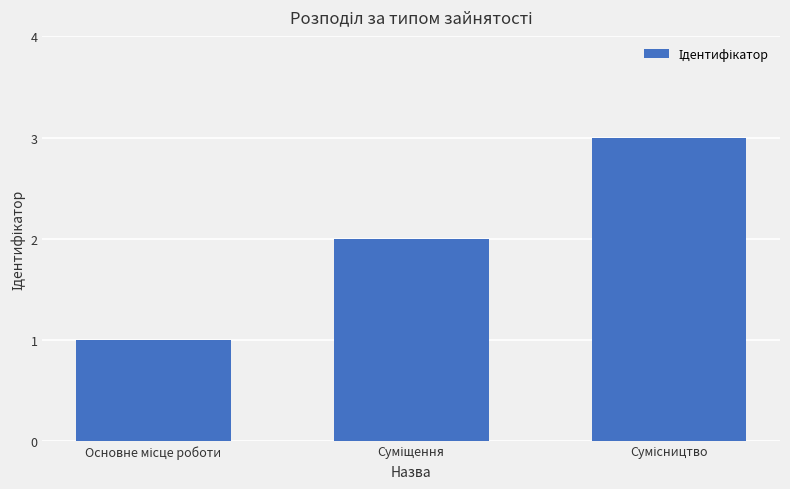

How many distinct data groups are displayed?

1